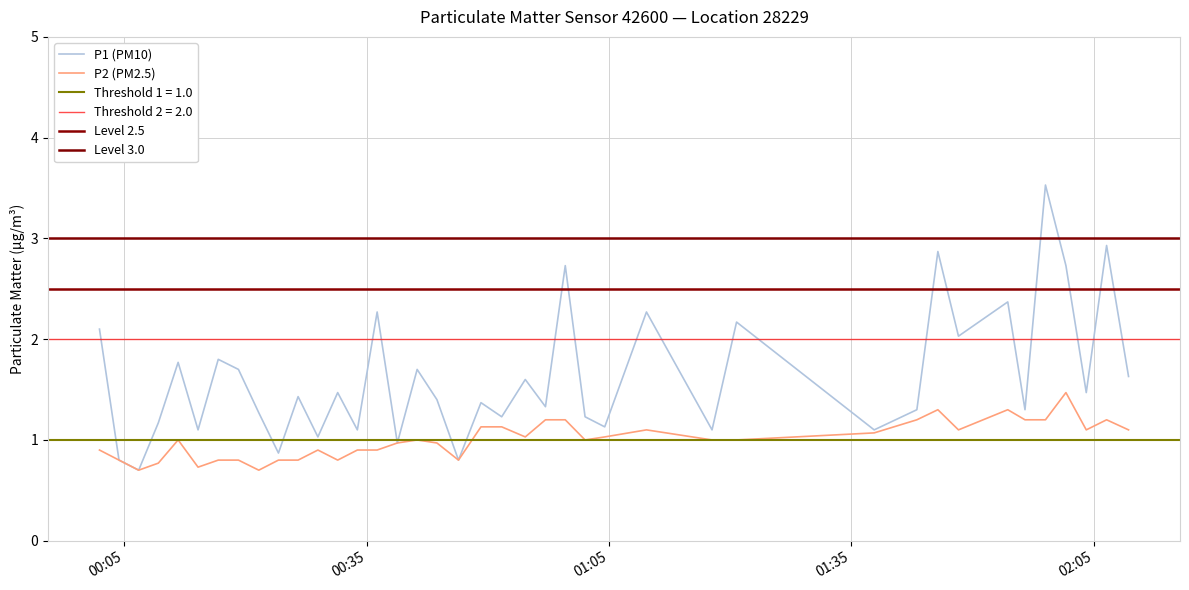

What is the maximum value for P2 (PM2.5)?

1.5